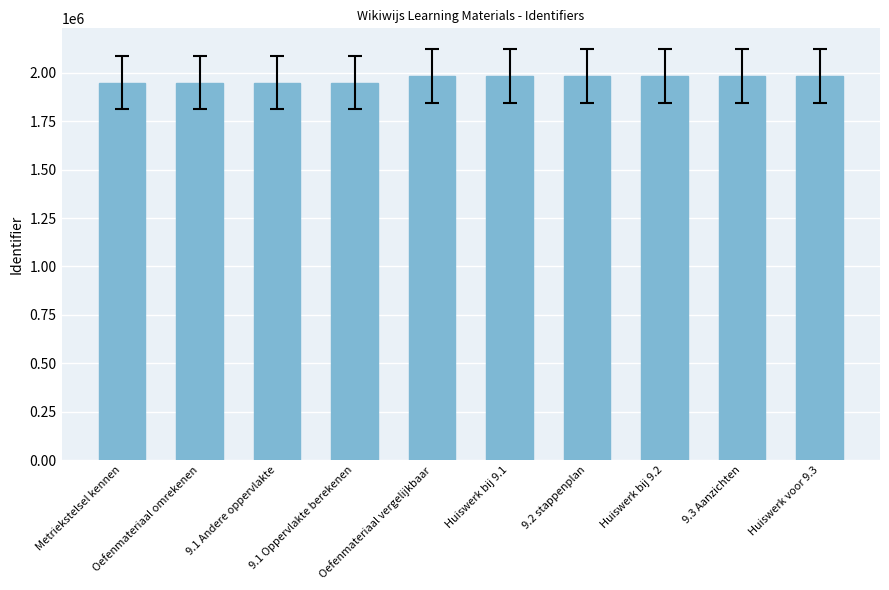

The chart shows a value of 1332493 at Huiswerk bij 9.1. True or false?

False